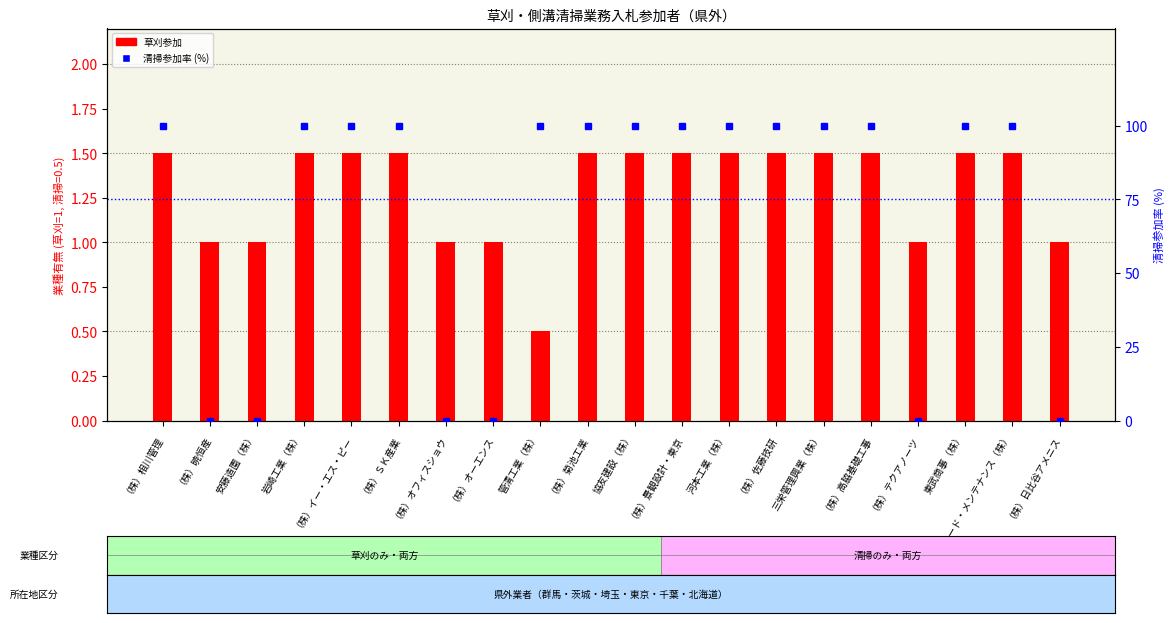

How many bars are there in total?

20